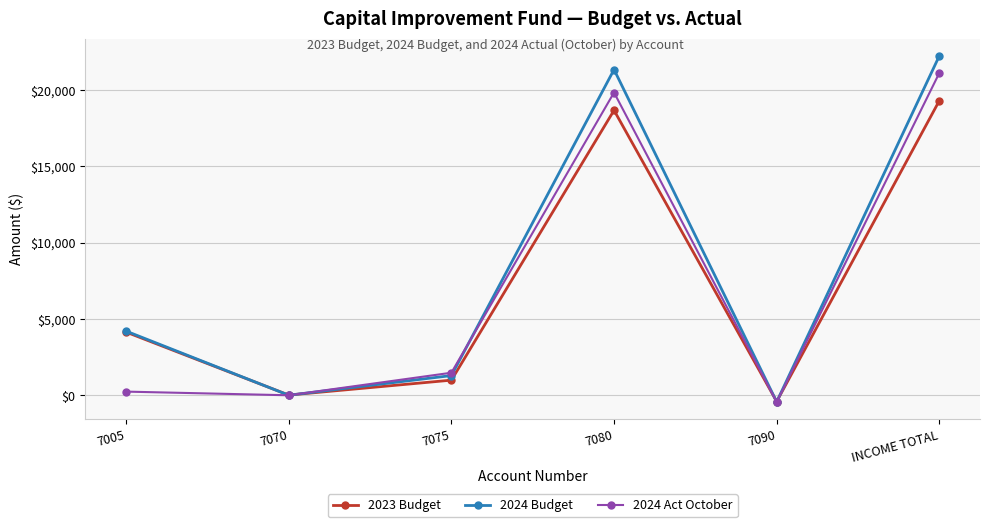

Does the chart display data point markers on the line(s)?

Yes